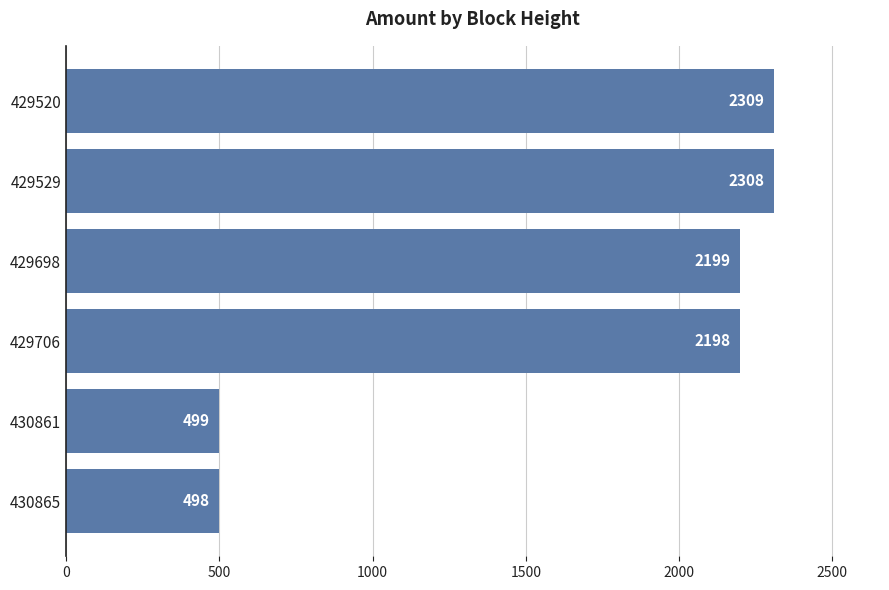

Which label corresponds to the smallest value in the chart?

430865